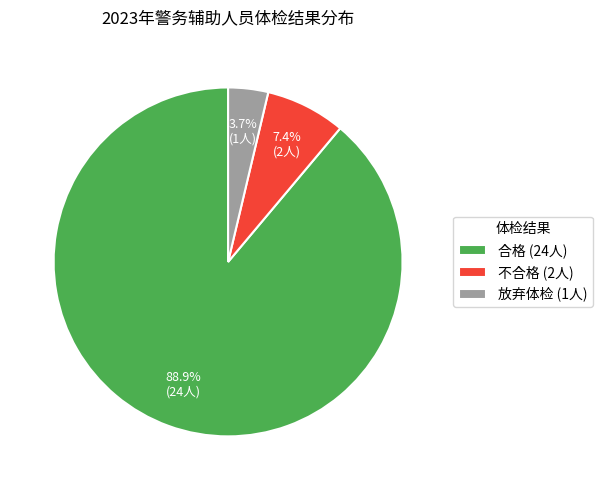

To the nearest percent, what percentage of the pie is 放弃体检?

4%